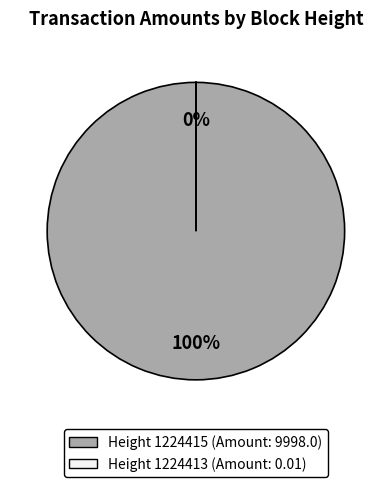

Count the number of slices in the pie.

2